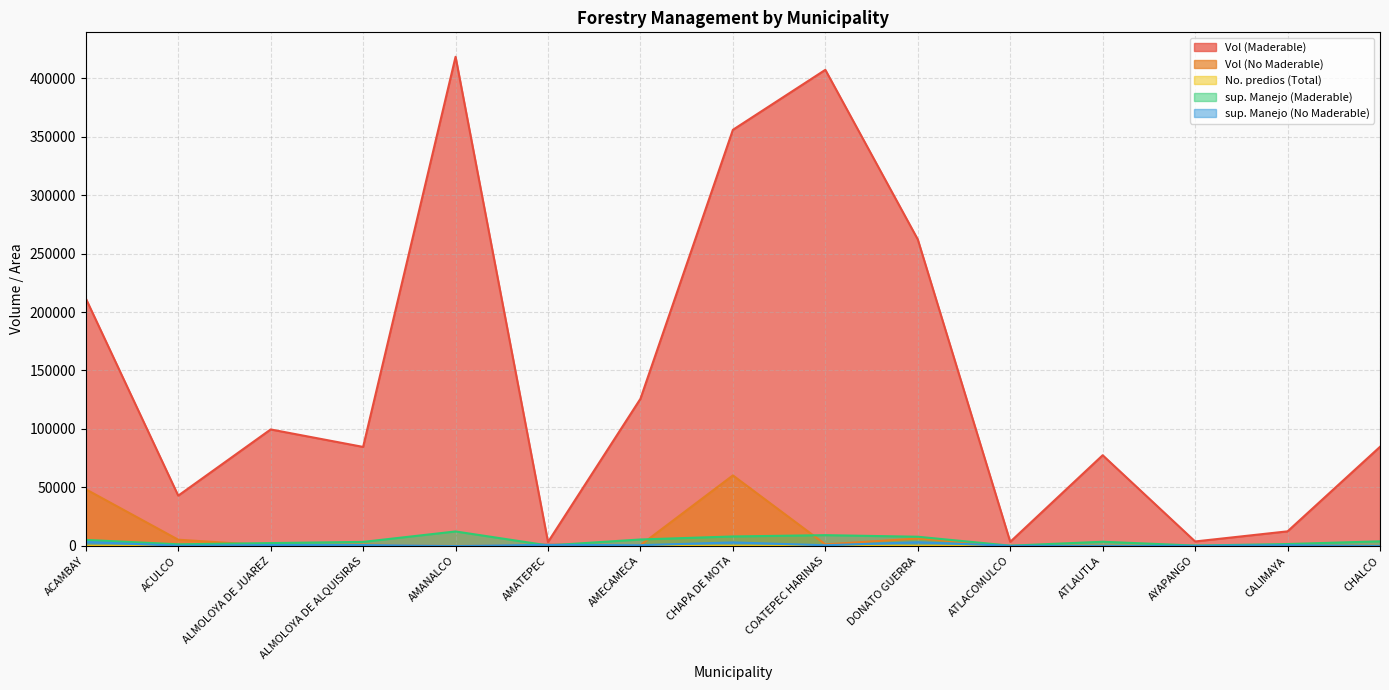

How many lines are shown in the chart?

5